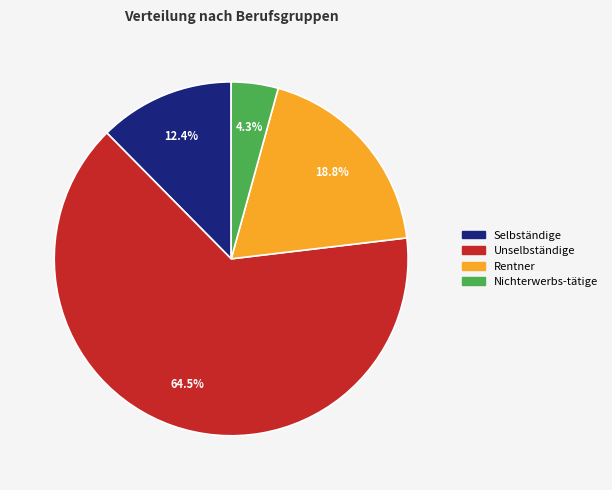

Does any single category account for the majority?

Yes